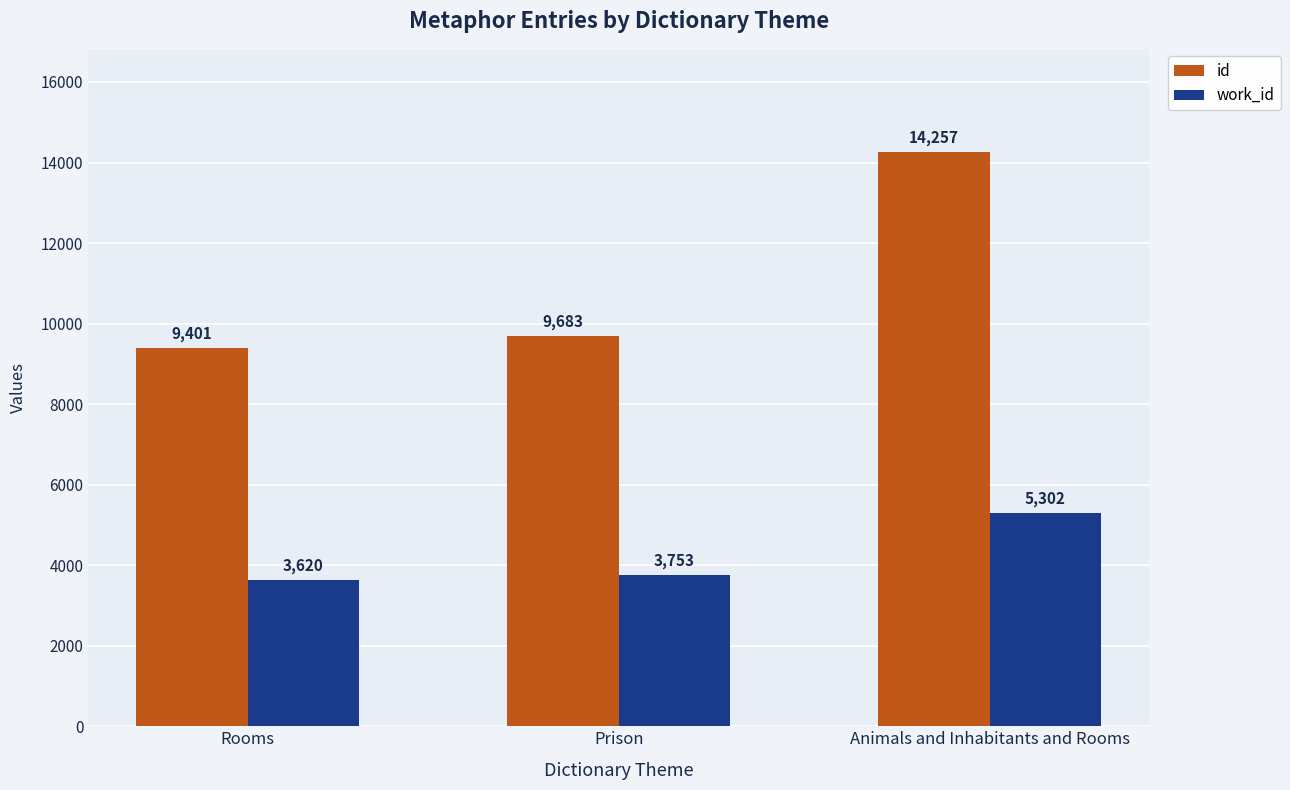

How many data points does each series have?

3